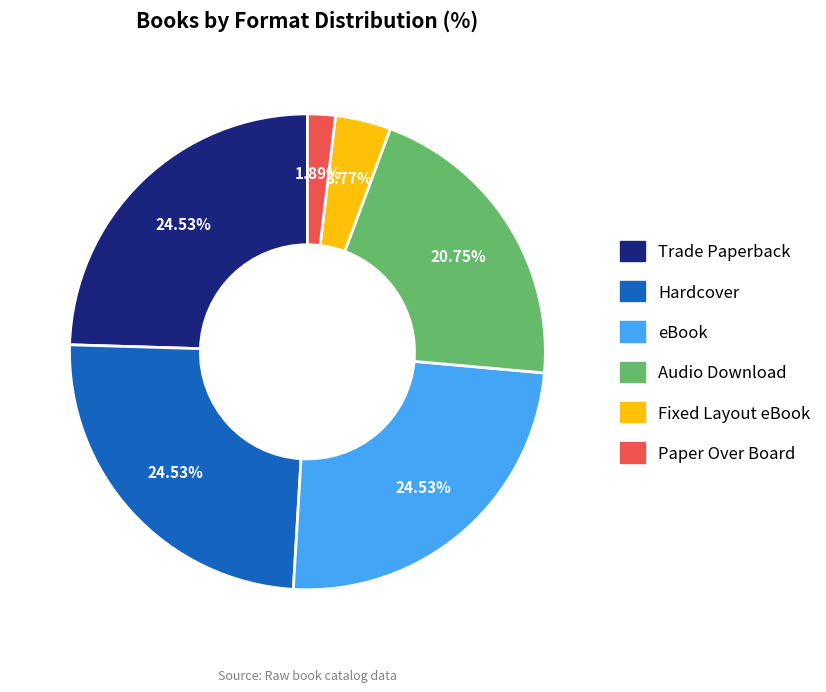

Does Paper Over Board represent more than half of the total?

No